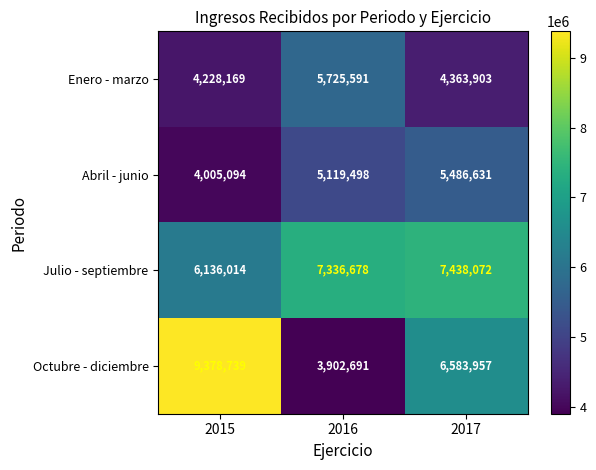

What is the sum of the Enero - marzo values at 2017 and 2015?

8592072